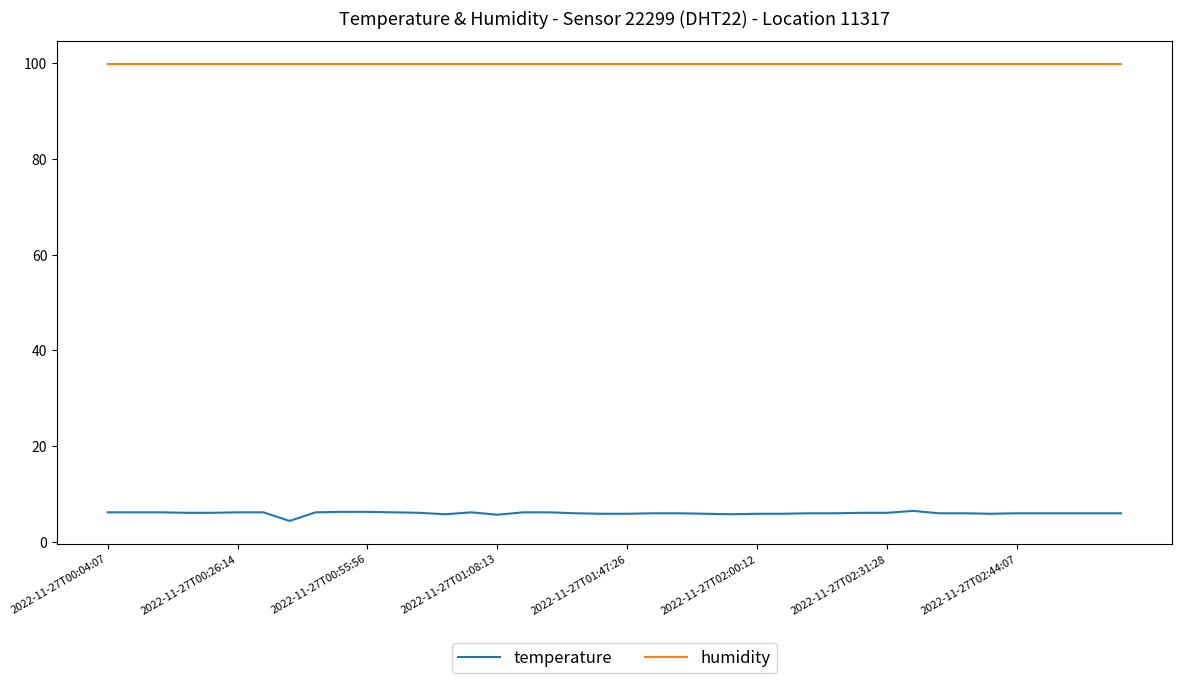

True or false: humidity and temperature intersect in this chart.

False